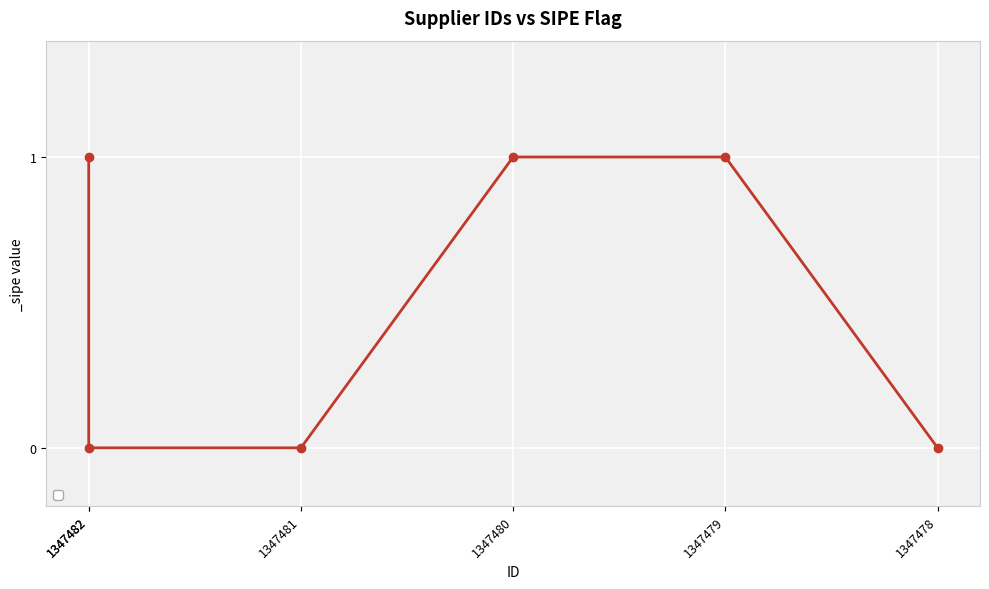

What is the sum of all values?

3